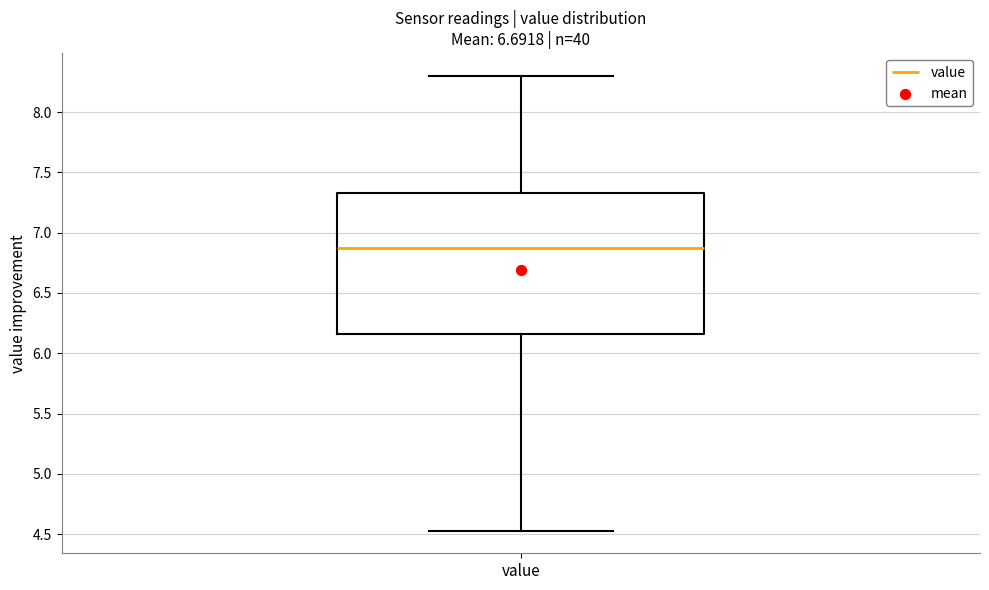

Where does the upper whisker of the box for value end on the y-axis? The values are not printed on the chart, so give them approximately, as read against the axis.

8.30